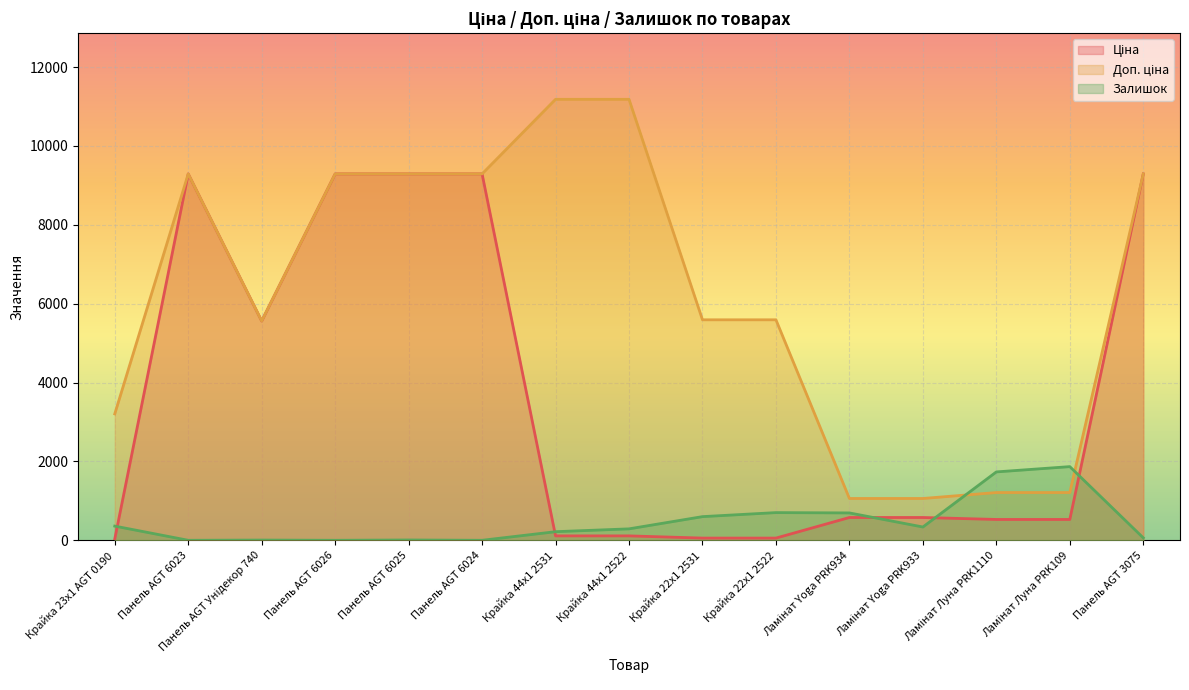

Does the chart display data point markers on the line(s)?

No